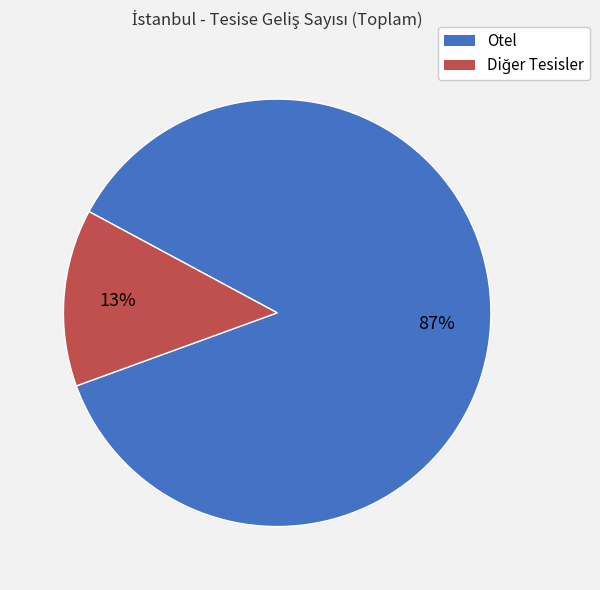

To the nearest percent, what percentage of the pie is Otel?

87%